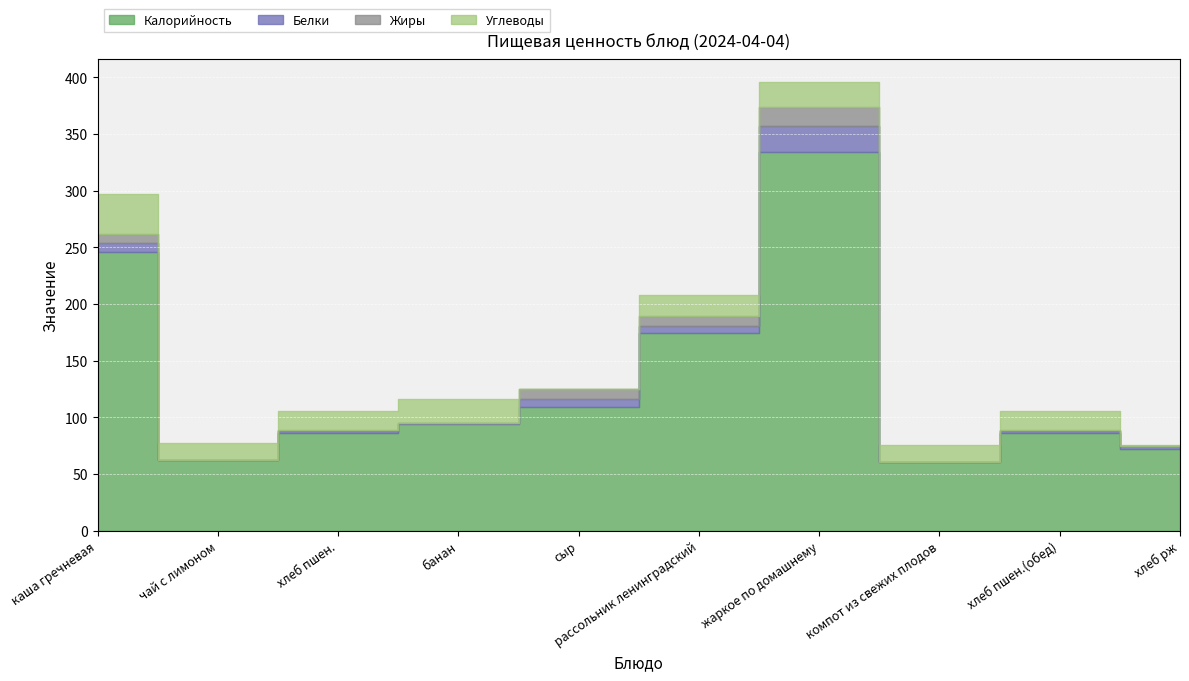

Rank the series at чай с лимоном from lowest to highest value.

Белки, Жиры, Углеводы, Калорийность